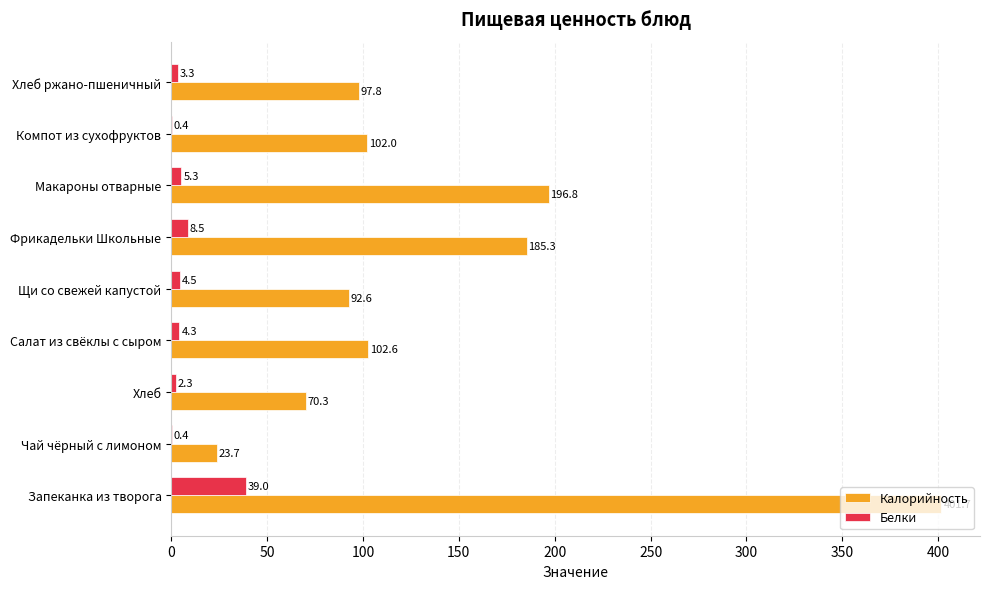

What is the total value across all series at Хлеб ржано-пшеничный?

101.1